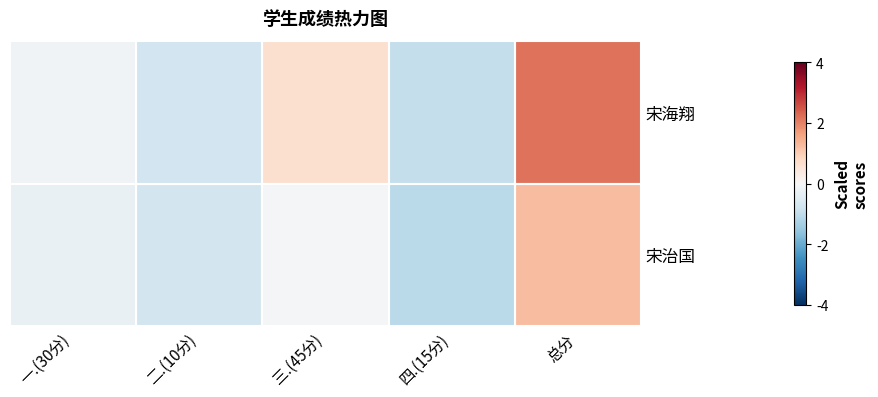

Rank the series by their average value, from highest to lowest.

宋海翔, 宋治国